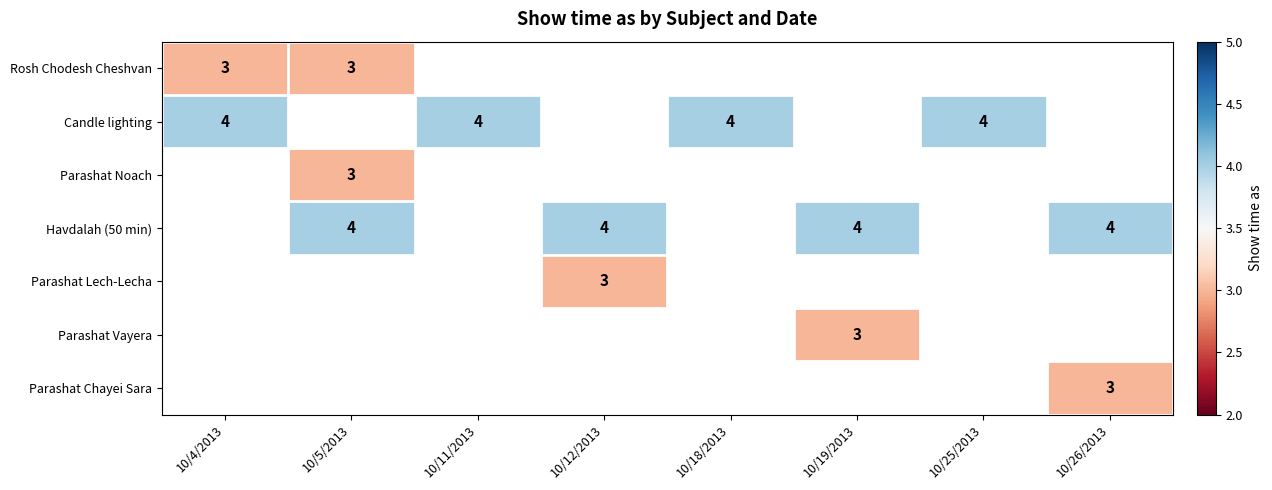

The Candle lighting series shows 2 at 10/4/2013. True or false?

False